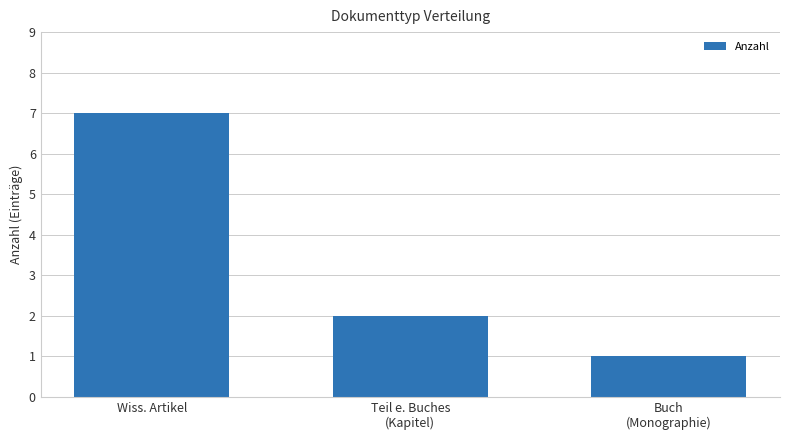

Where is the data nearest to the value 4?

Teil e. Buches
(Kapitel)